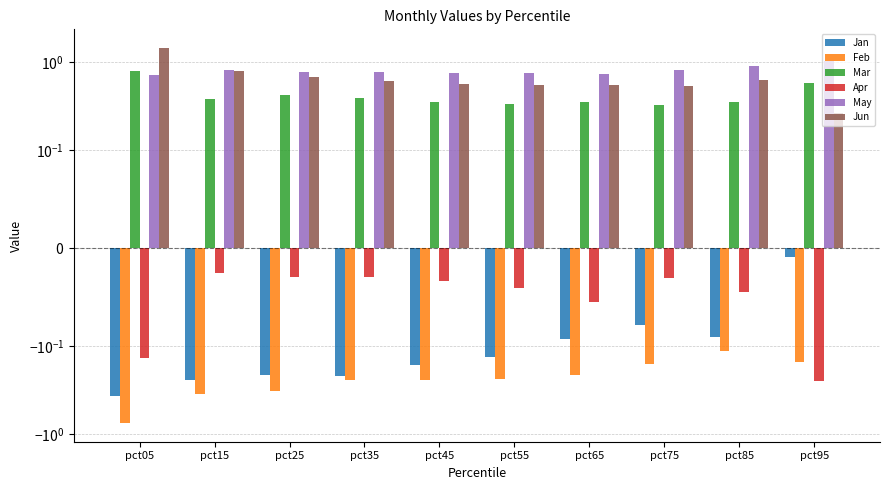

Reading left to right, transcribe all the data shown in this chart.

Jan: -0.4	-0.2	-0.2	-0.2	-0.2	-0.1	-0.1	-0.1	-0.1	-0.0
Feb: -0.7	-0.3	-0.3	-0.2	-0.2	-0.2	-0.2	-0.2	-0.1	-0.2
Mar: 0.8	0.4	0.4	0.4	0.4	0.3	0.4	0.3	0.3	0.6
Apr: -0.1	-0.0	-0.0	-0.0	-0.0	-0.0	-0.1	-0.0	-0.0	-0.3
May: 0.7	0.8	0.8	0.8	0.7	0.7	0.7	0.8	0.9	1.0
Jun: 1.4	0.8	0.7	0.6	0.6	0.5	0.5	0.5	0.6	0.3